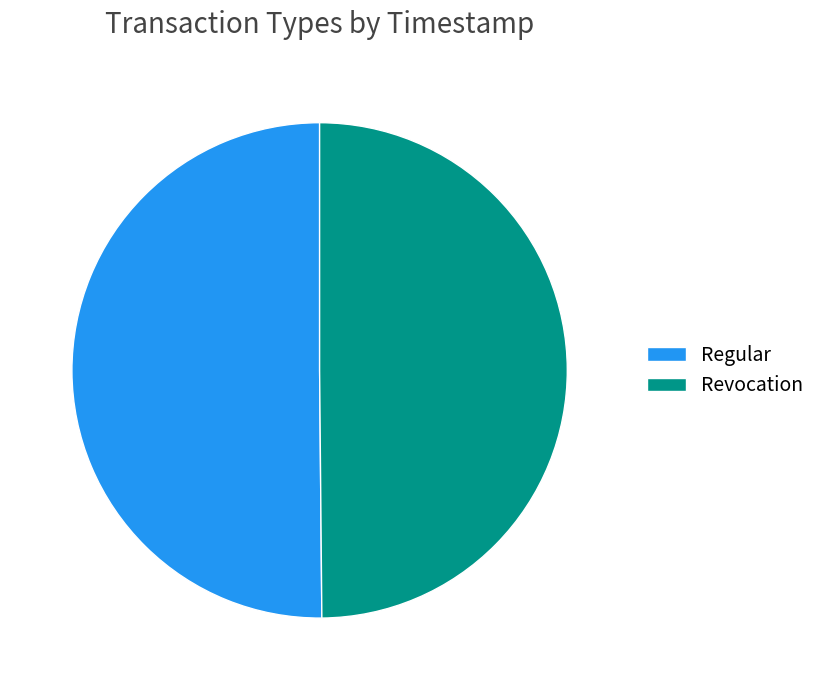

Approximately how many times larger is the value at Revocation compared to Regular?

1.0